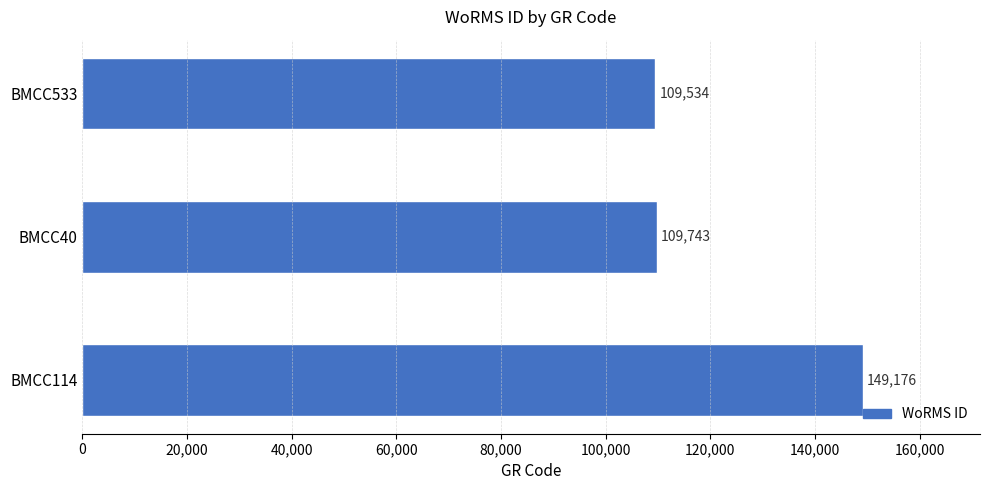

At which category does the chart reach its minimum across all series?

BMCC533